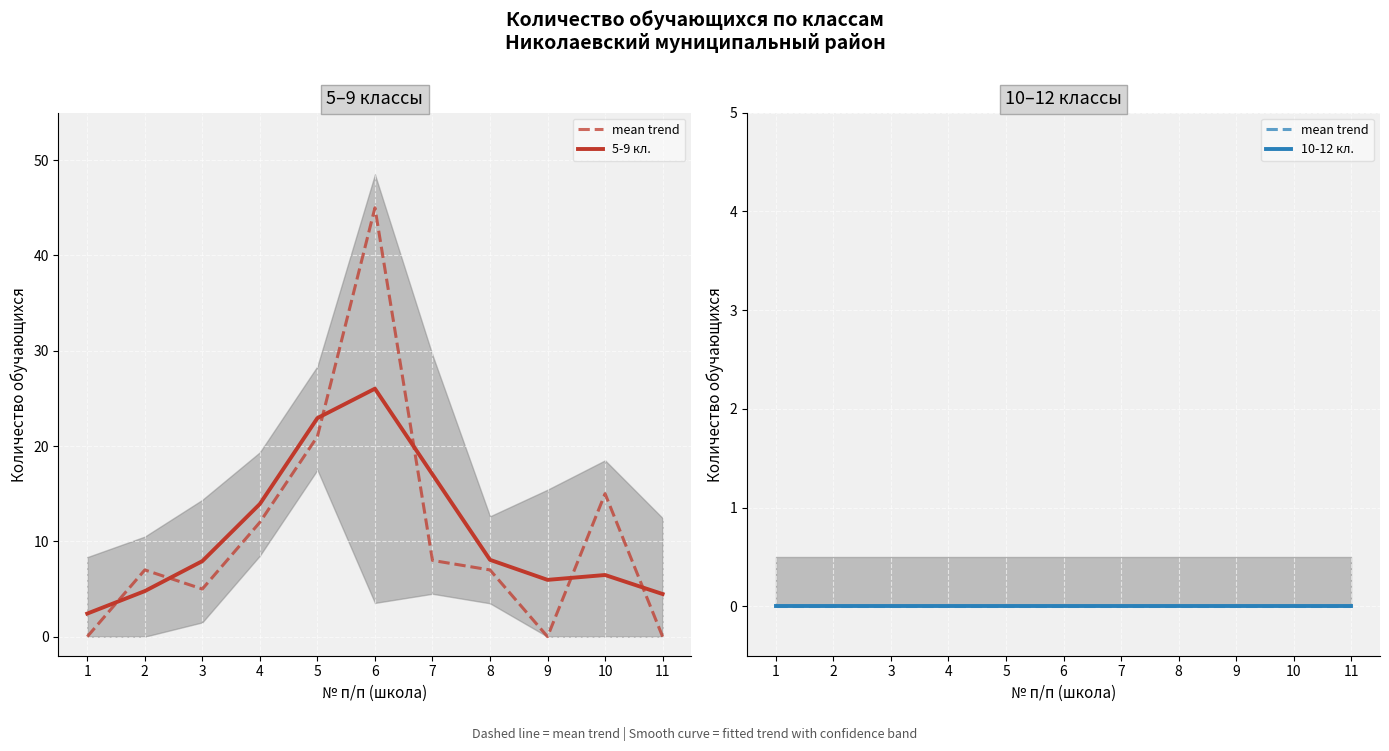

Which series has the largest total across all categories?

5-9 кл.